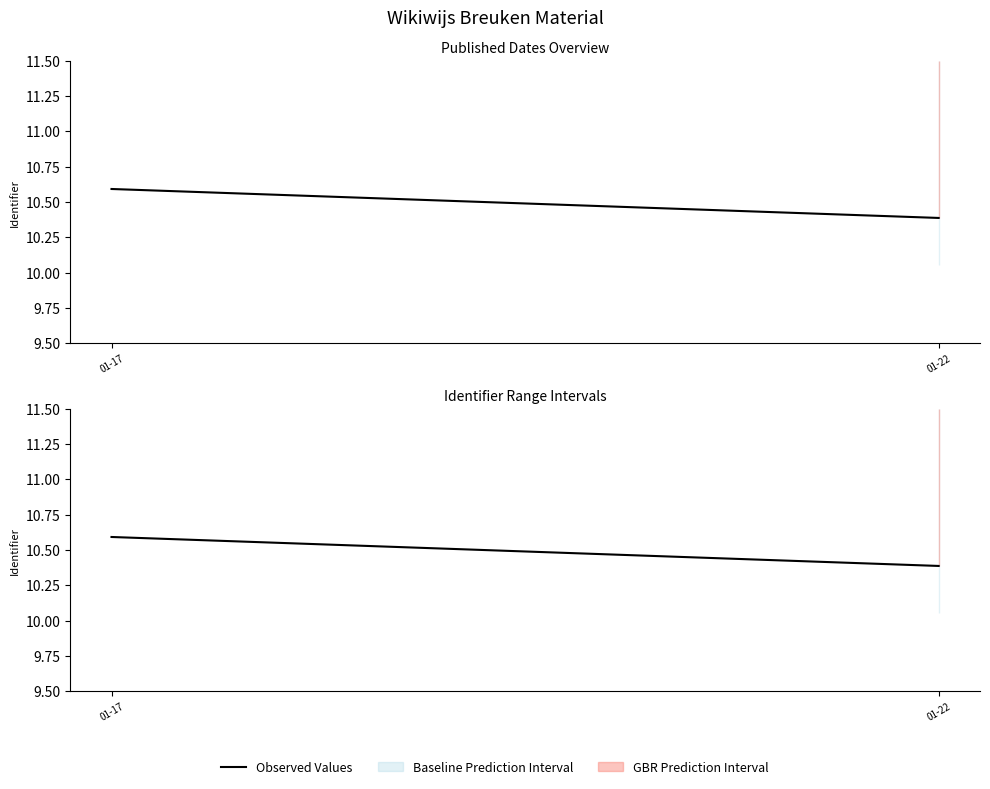

What is the greatest value displayed?

10.6